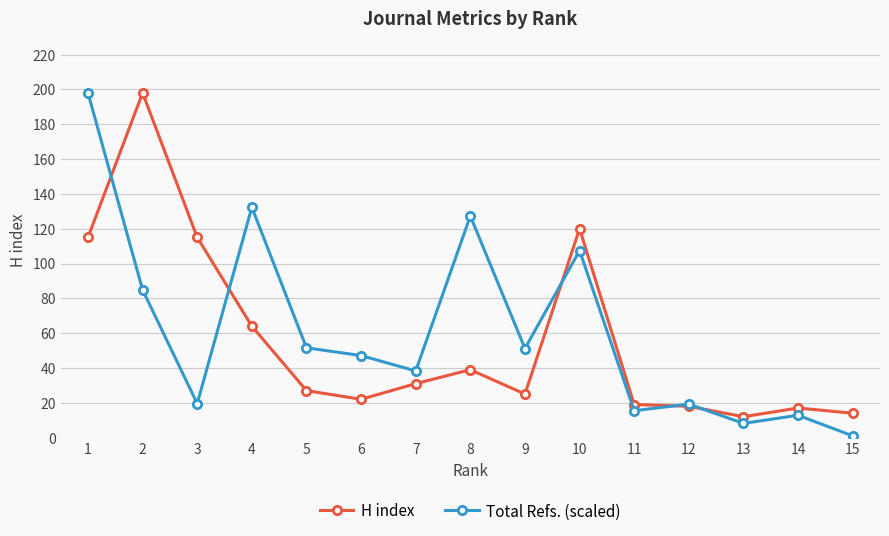

At which category does Total Refs. (scaled) reach its first local valley?

3